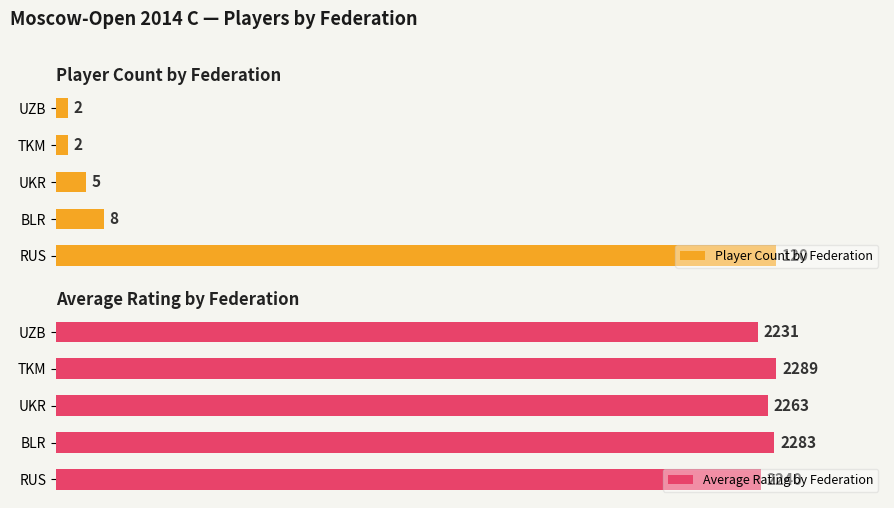

How many bars are there in total?

10